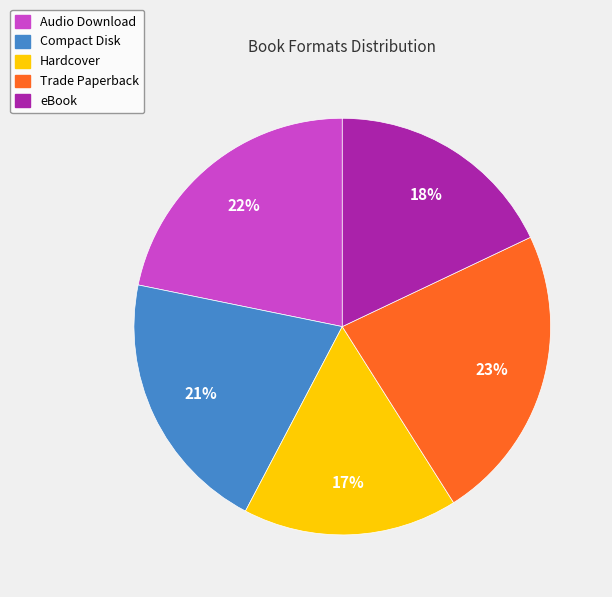

Which category has the biggest portion of the pie?

Trade Paperback